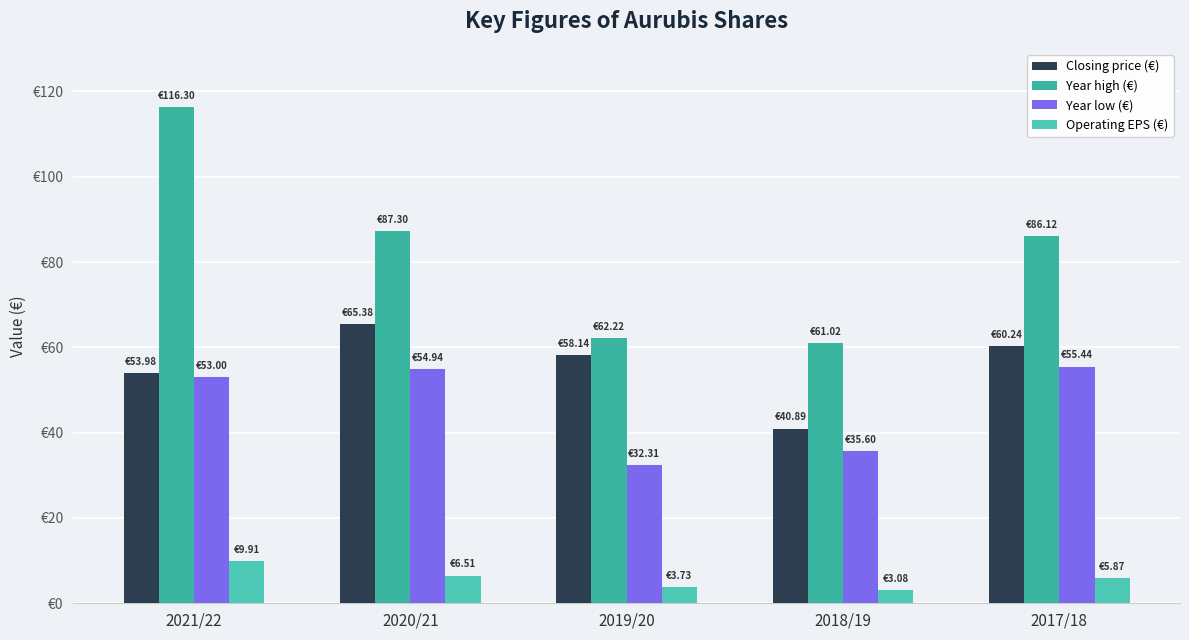

Reading left to right, extract all data points from this chart.

Closing price (€): 54.0	65.4	58.1	40.9	60.2
Year high (€): 116.3	87.3	62.2	61.0	86.1
Year low (€): 53.0	54.9	32.3	35.6	55.4
Operating EPS (€): 9.9	6.5	3.7	3.1	5.9